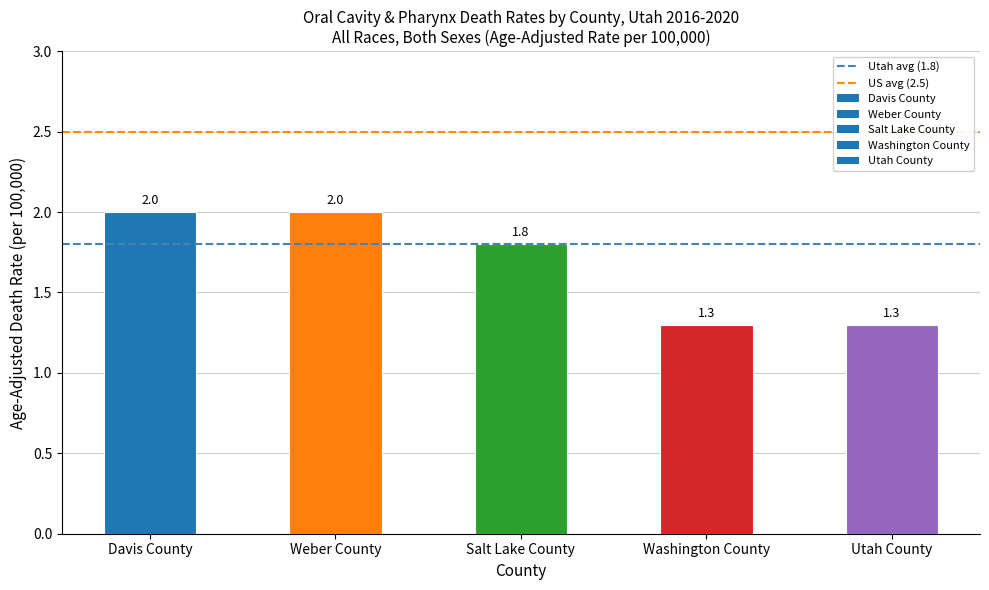

What is the label of the 4th bar from the left?

Washington County